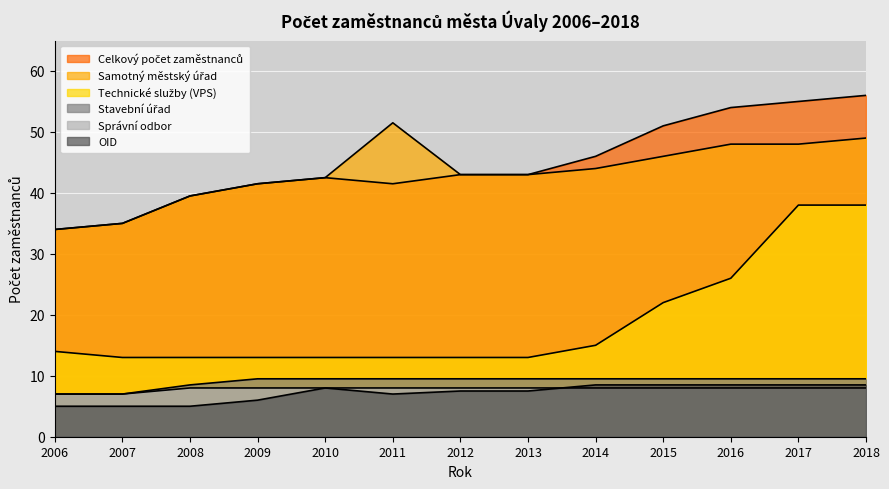

Rank the series by their maximum value, from lowest to highest.

Správní odbor, OID, Stavební úřad, Technické služby (VPS), Samotný městský úřad, Celkový počet zaměstnanců